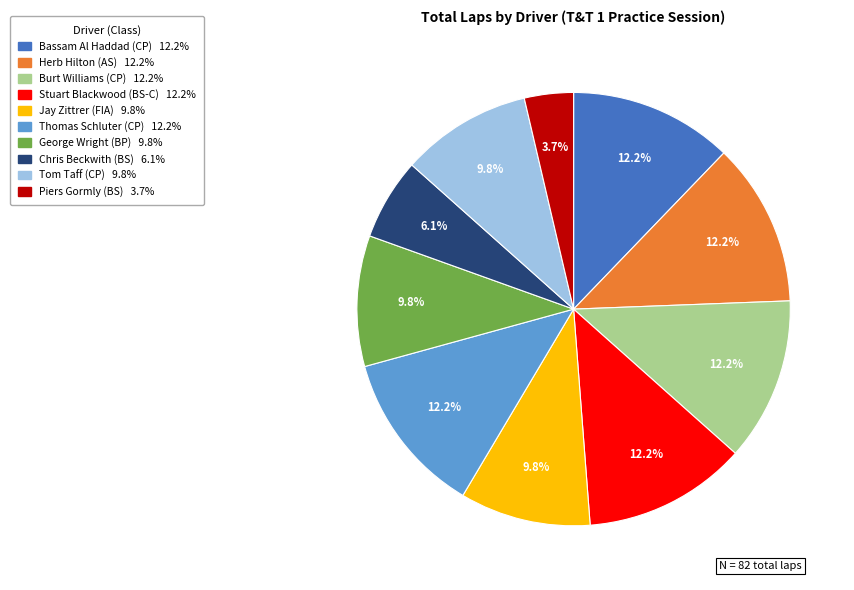

Which has a higher value, Bassam Al Haddad (CP) or Jay Zittrer (FIA)?

Bassam Al Haddad (CP)